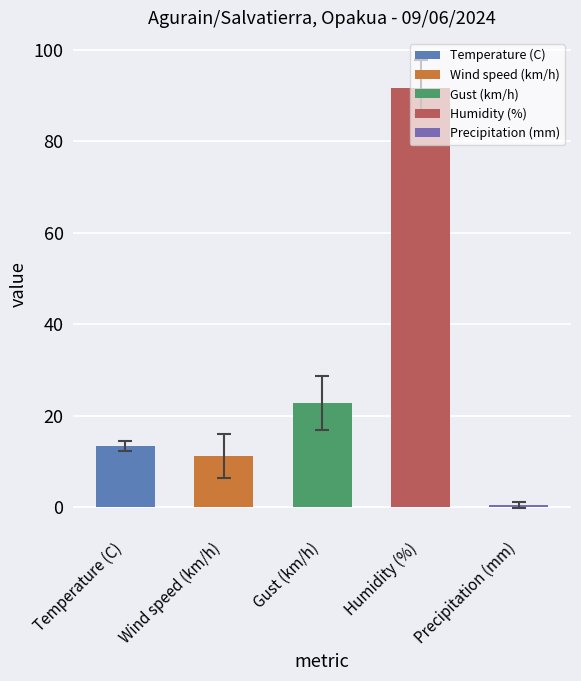

True or false: the data shows 38.9 at Gust (km/h).

False